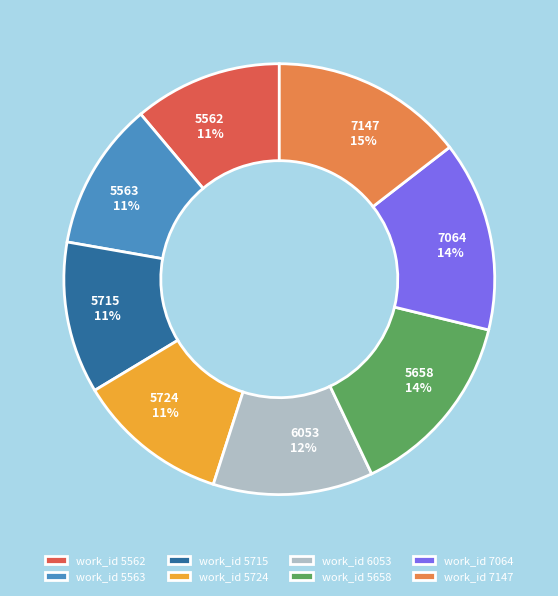

To the nearest percent, what is the average slice percentage?

12%